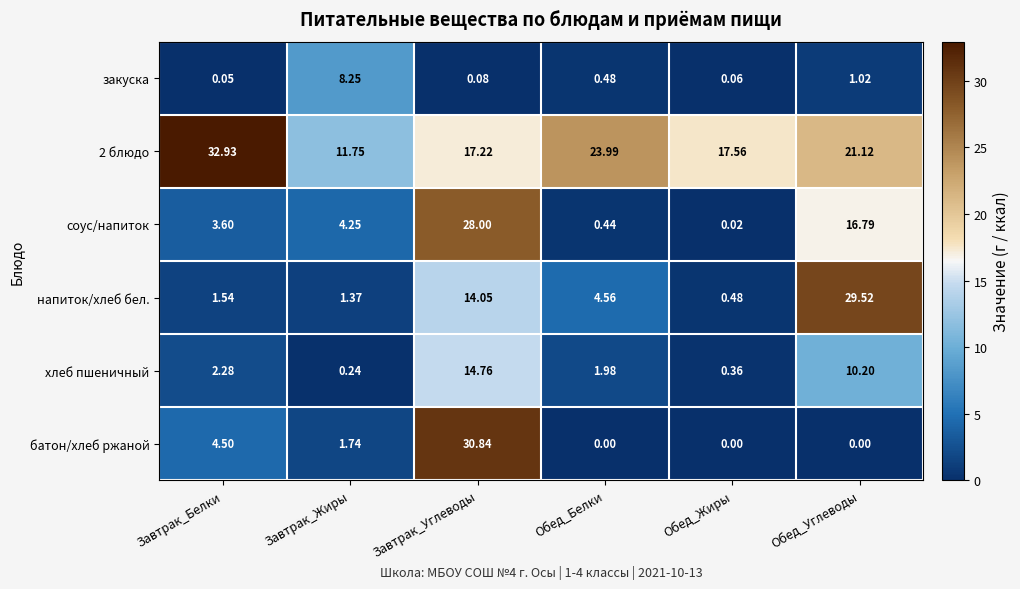

Which series has the widest spread of values?

батон/хлеб ржаной